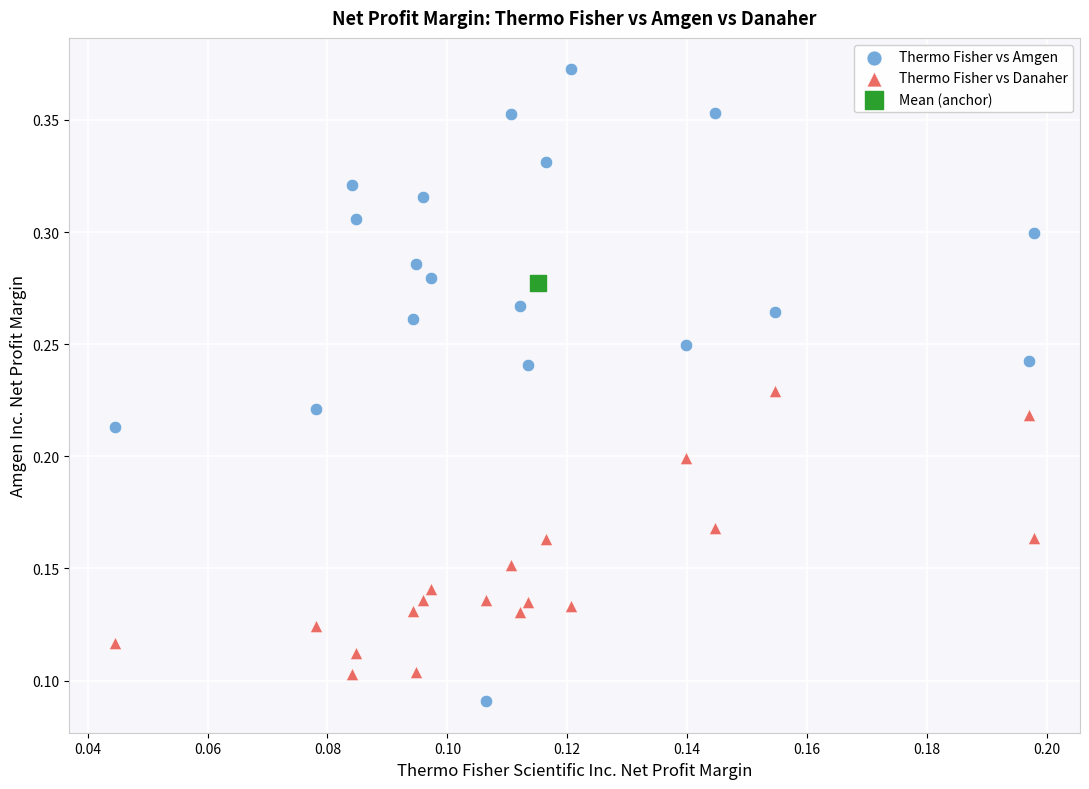

What are all the series names shown in the legend?

Thermo Fisher vs Amgen, Thermo Fisher vs Danaher, Mean (anchor)